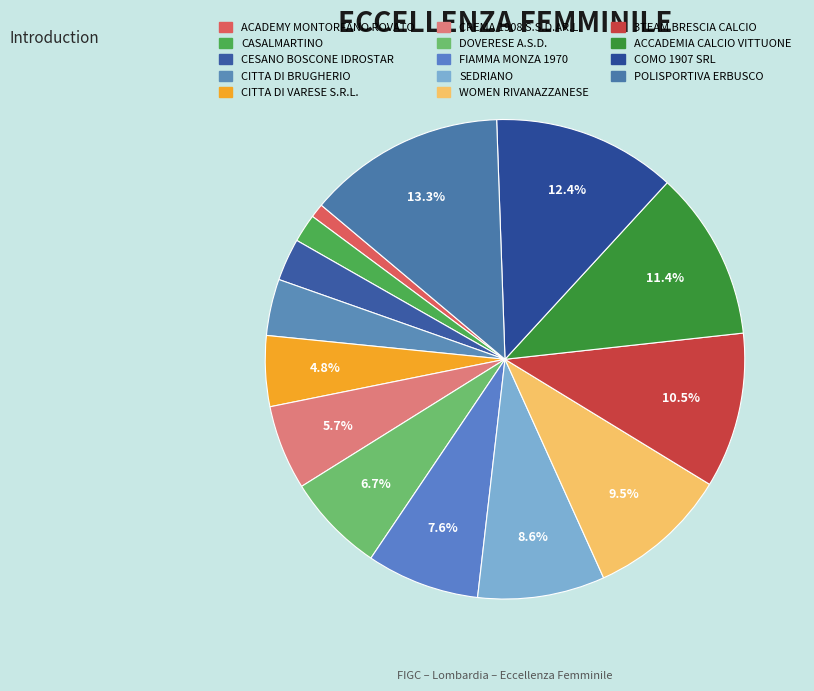

How many slices are in this pie chart?

14